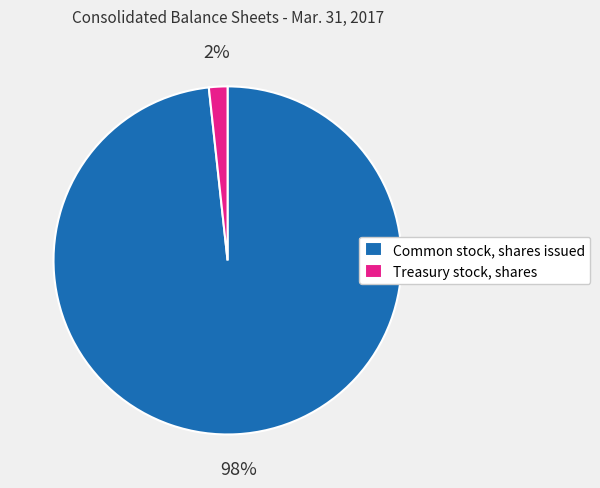

Combined, do Common stock, shares issued and Treasury stock, shares account for over 50%?

Yes